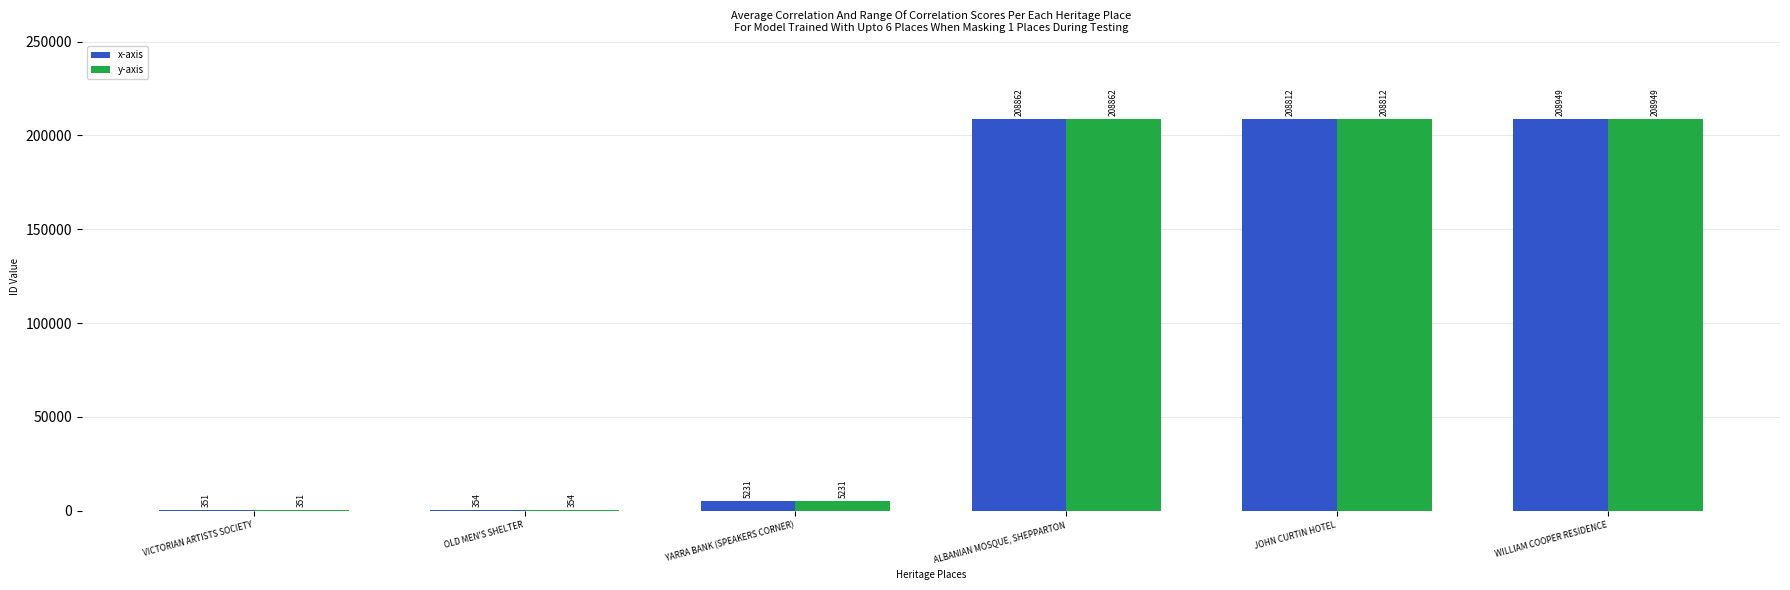

What is the sum of the y-axis values at ALBANIAN MOSQUE, SHEPPARTON and JOHN CURTIN HOTEL?

417674